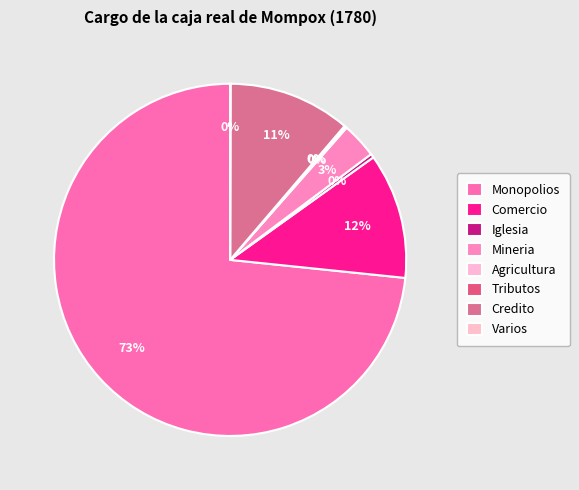

Is there any slice that represents more than half of the pie?

Yes